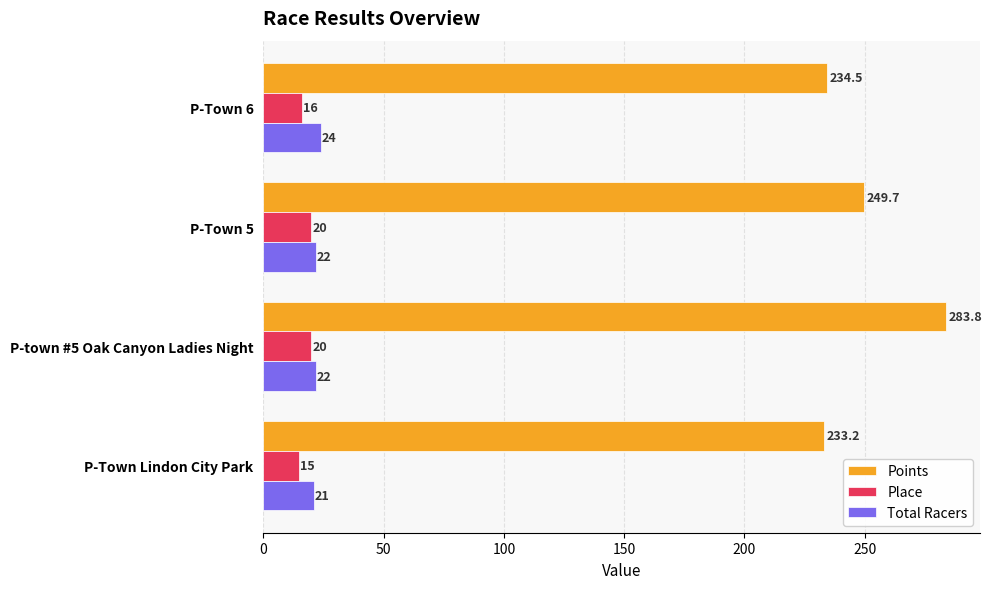

What is the greatest value displayed?

283.8